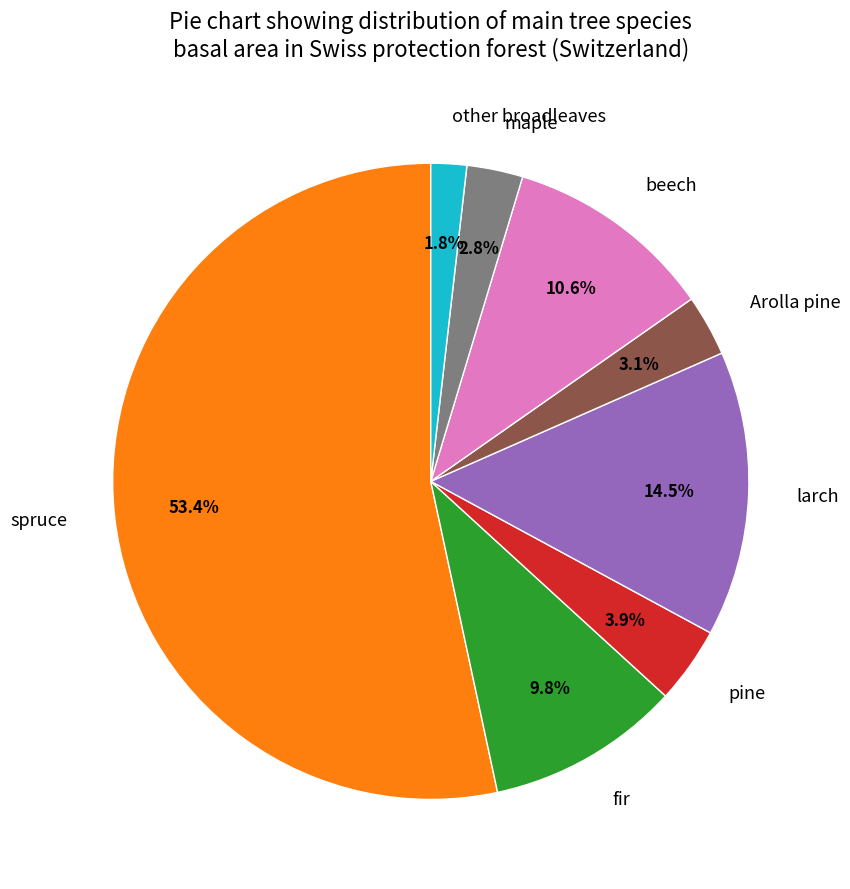

What is the largest slice in the pie chart?

spruce